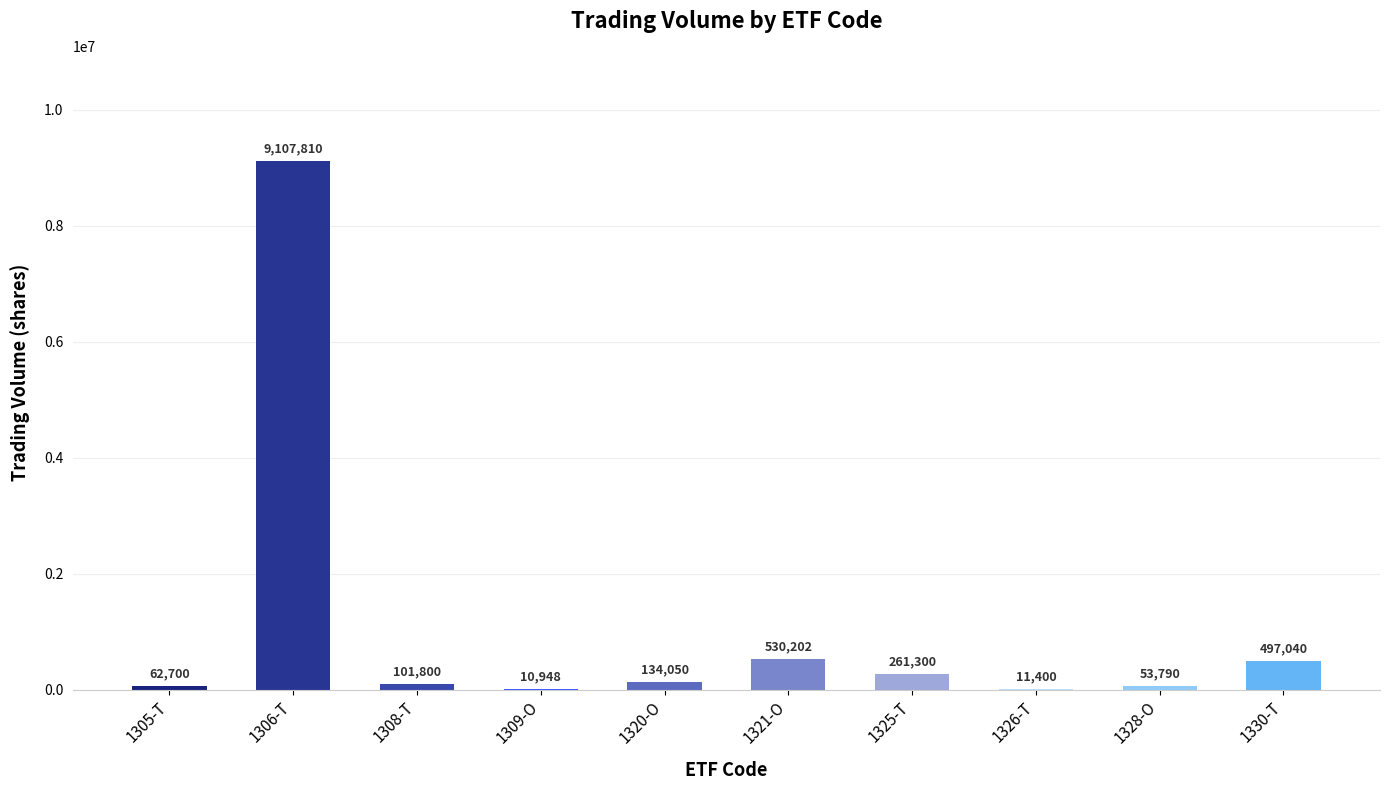

What is the sum of the values at 1326-T and 1306-T?

9119210